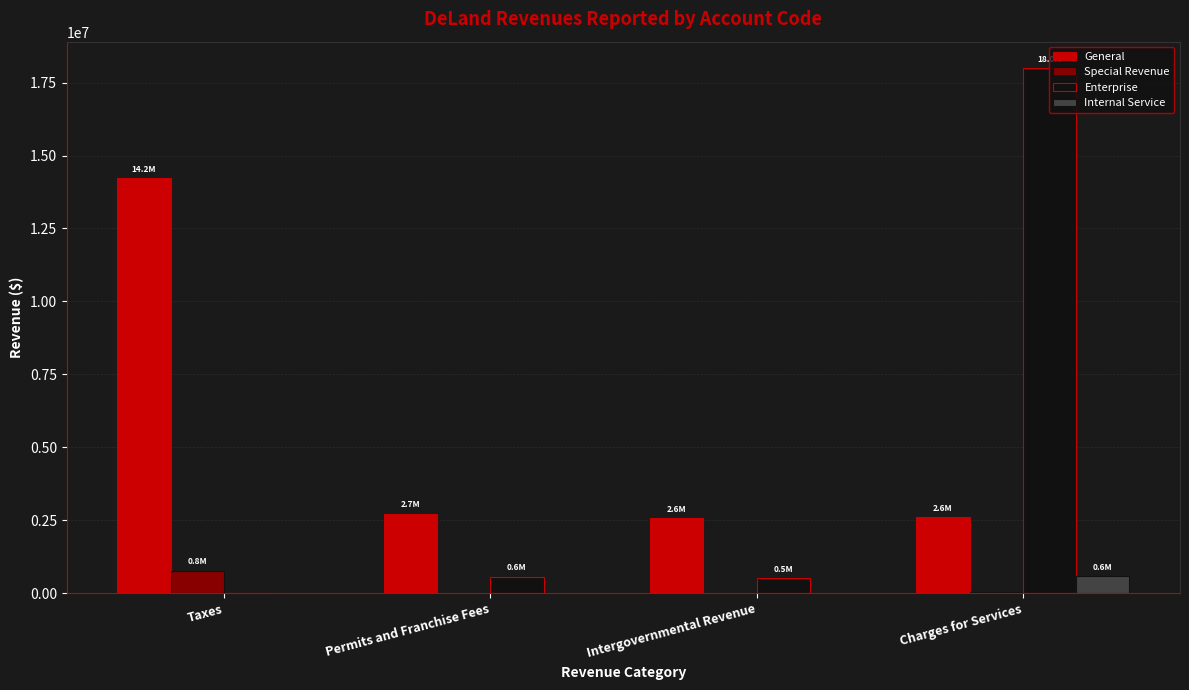

How many data points does each series have?

4